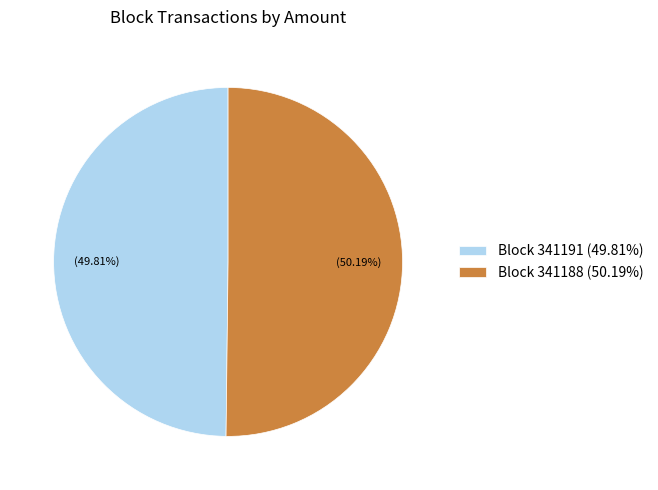

What is the ratio of the value at Block 341188 (50.19%) to the value at Block 341191 (49.81%)?

1.0